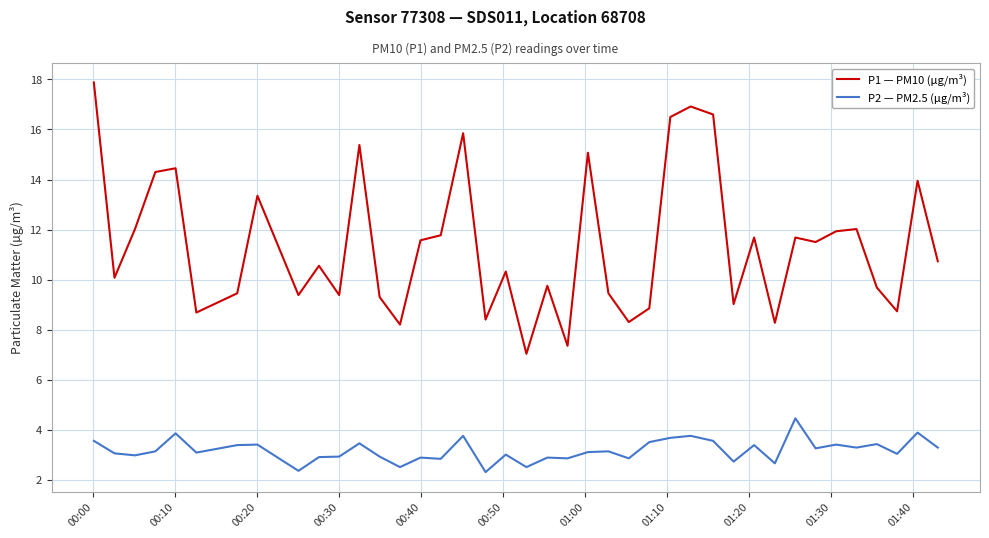

What is the sum of all P1 — PM10 (µg/m³) values?

455.3